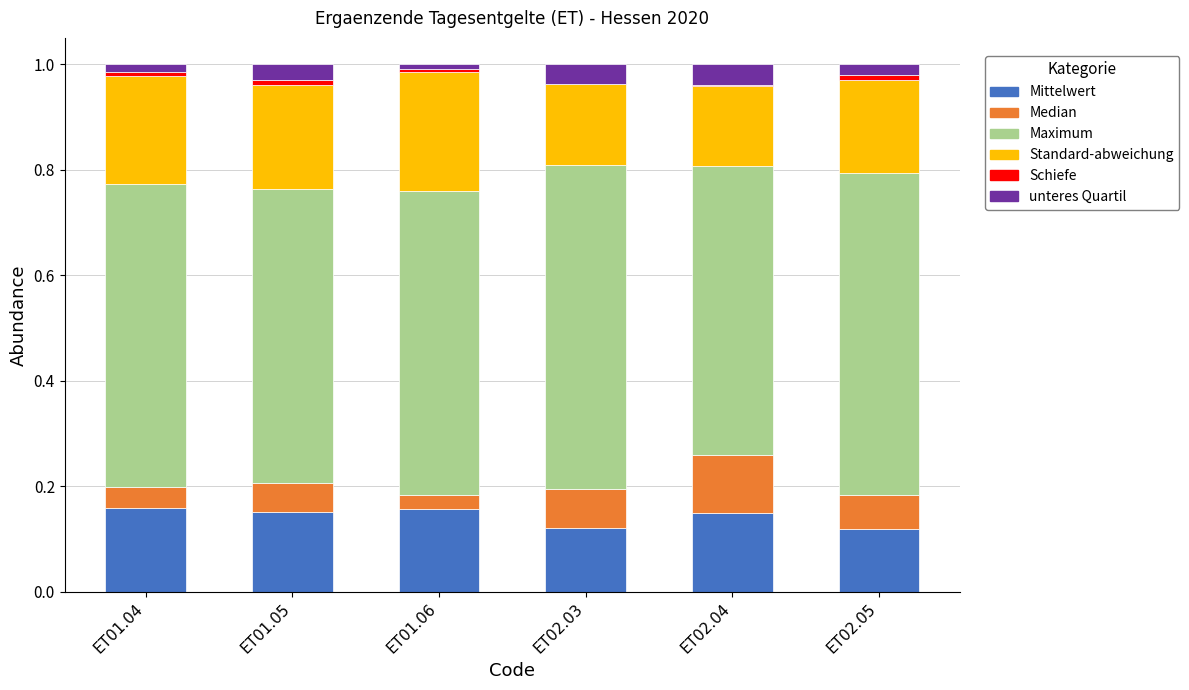

Is it true that Mittelwert equals 0.3 at ET01.06?

False